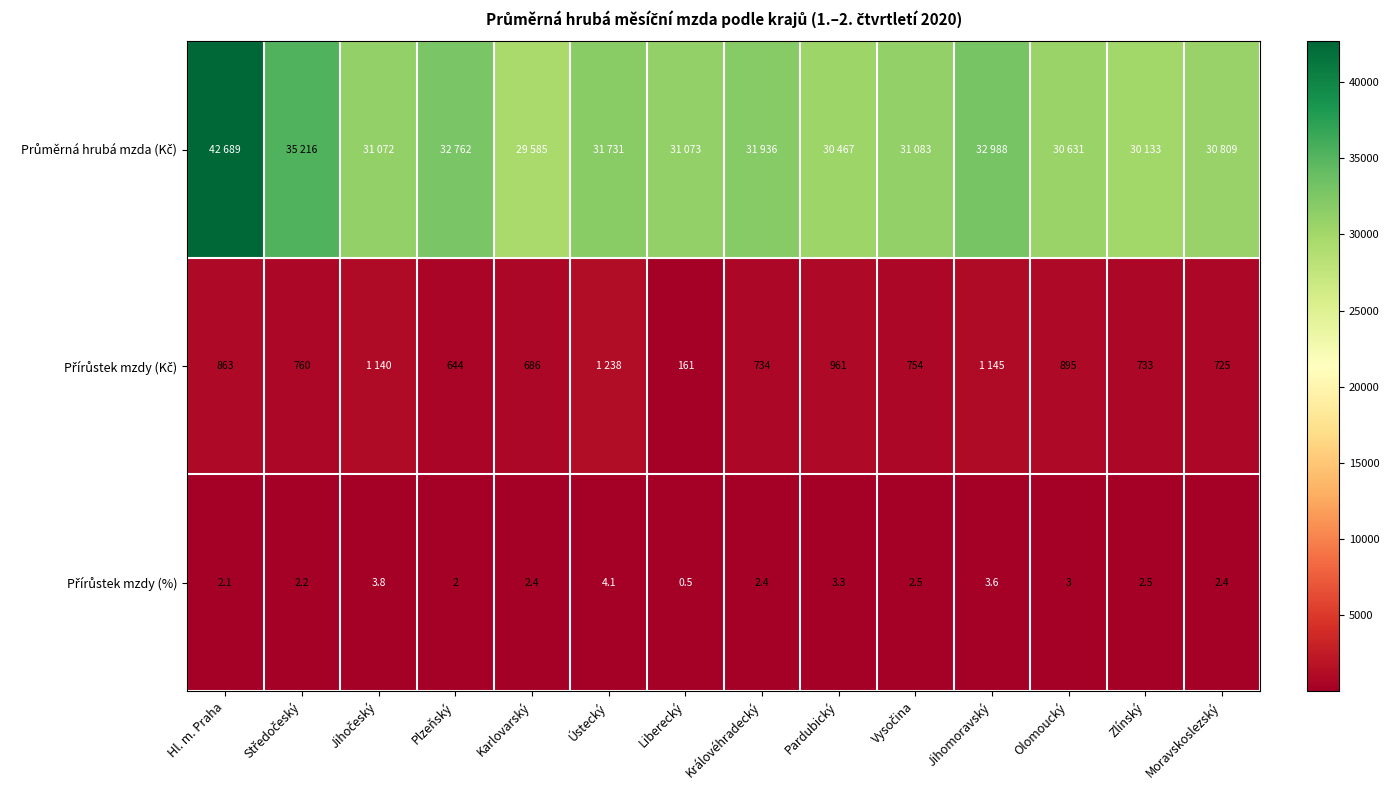

Between Jihomoravský and Plzeňský, which is larger?

Jihomoravský